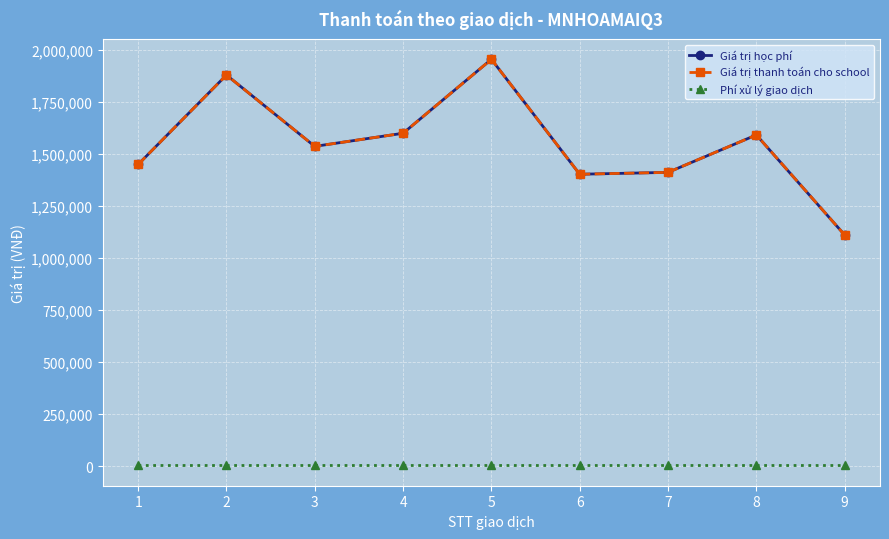

Reading left to right, transcribe all the data shown in this chart.

Giá trị học phí: 1=1450000	2=1880000	3=1537000	4=1600000	5=1955500	6=1403000	7=1412000	8=1592000	9=1111000
Giá trị thanh toán cho school: 1=1450000	2=1880000	3=1537000	4=1600000	5=1955500	6=1403000	7=1412000	8=1592000	9=1111000
Phí xử lý giao dịch: 1=3300	2=3300	3=3300	4=3300	5=3300	6=3300	7=3300	8=3300	9=3300